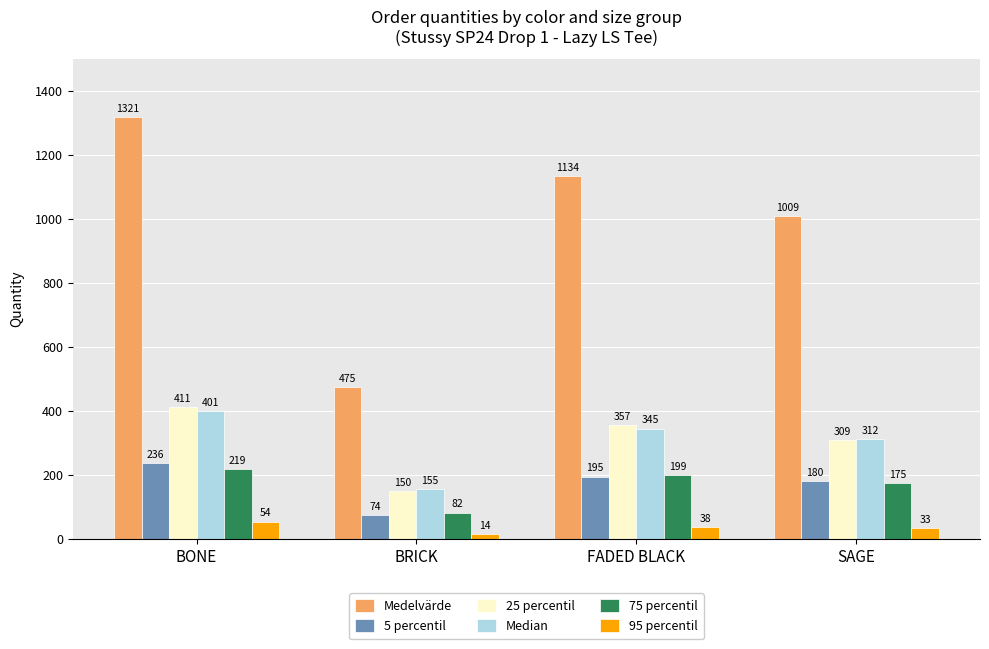

Reading right to left, list all the values displayed in this chart.

Medelvärde: SAGE=1009	FADED BLACK=1134	BRICK=475	BONE=1321
5 percentil: SAGE=180	FADED BLACK=195	BRICK=74	BONE=236
25 percentil: SAGE=309	FADED BLACK=357	BRICK=150	BONE=411
Median: SAGE=312	FADED BLACK=345	BRICK=155	BONE=401
75 percentil: SAGE=175	FADED BLACK=199	BRICK=82	BONE=219
95 percentil: SAGE=33	FADED BLACK=38	BRICK=14	BONE=54